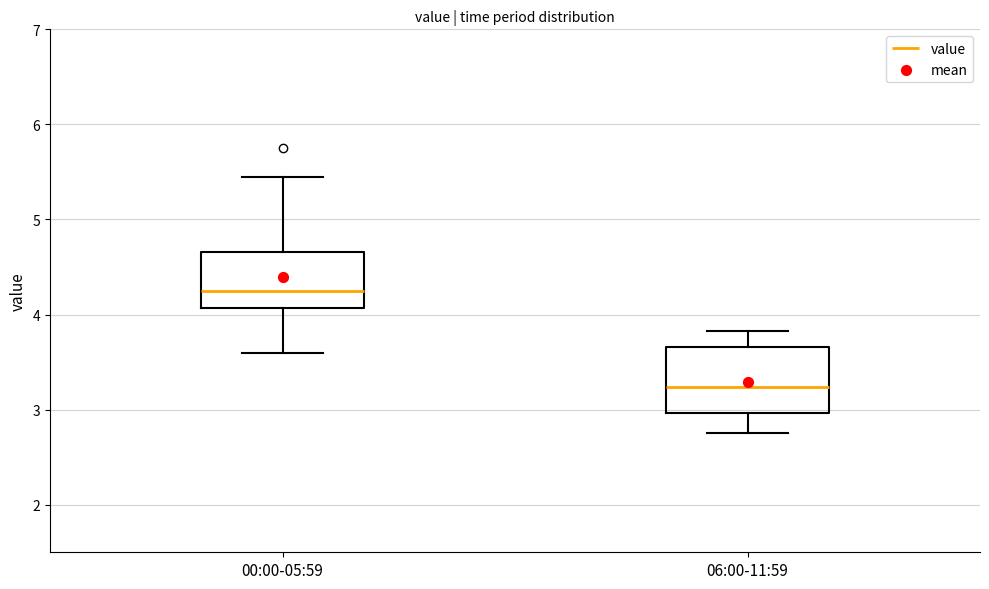

Reading left to right, read every box against the y-axis: the position of its median line, the range the box covers, and the ends of its whiskers. The values are not printed on the chart, so give them approximately, as read against the axis.

00:00-05:59: median 4.3, box 4.1 to 4.7, whiskers 3.6 to 5.5
06:00-11:59: median 3.2, box 3.0 to 3.7, whiskers 2.8 to 3.8